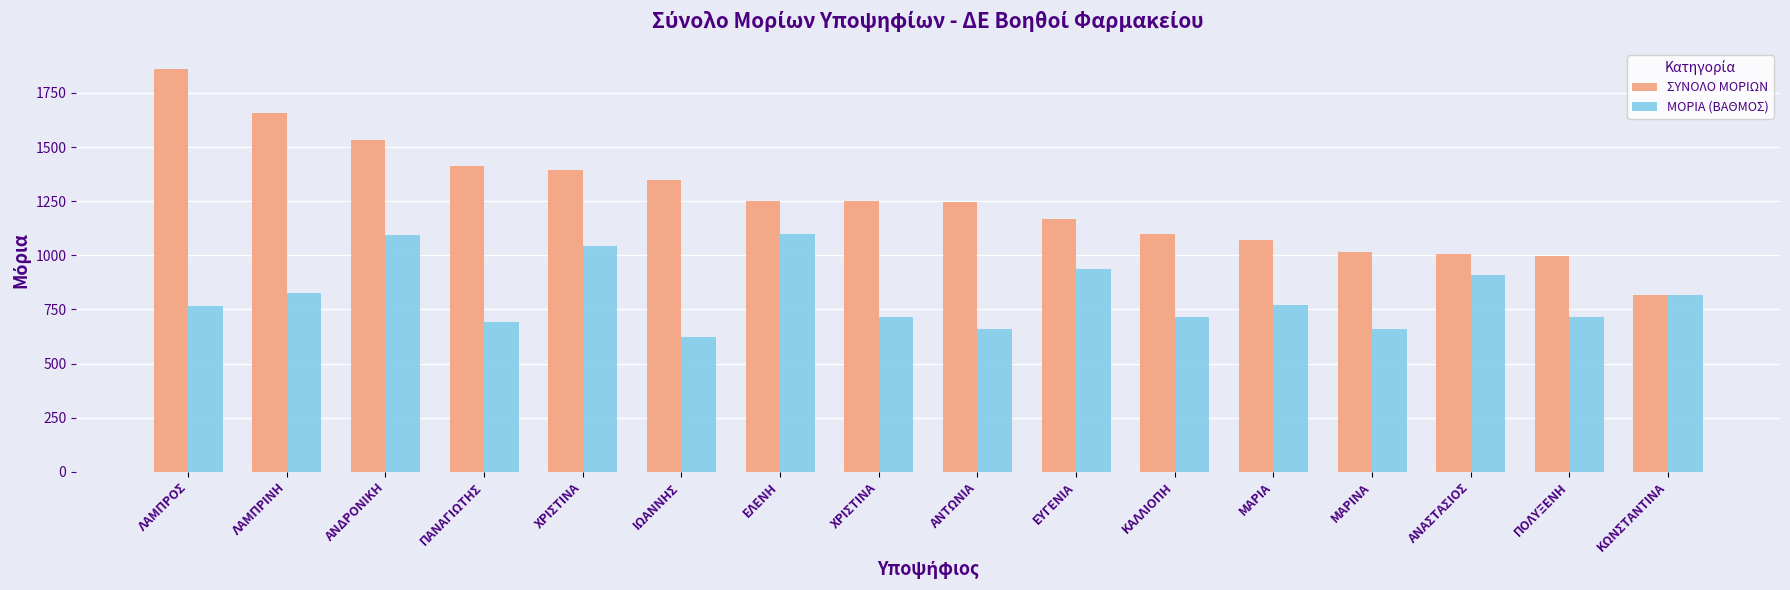

Which series has the largest range (max minus min)?

ΣΥΝΟΛΟ ΜΟΡΙΩΝ